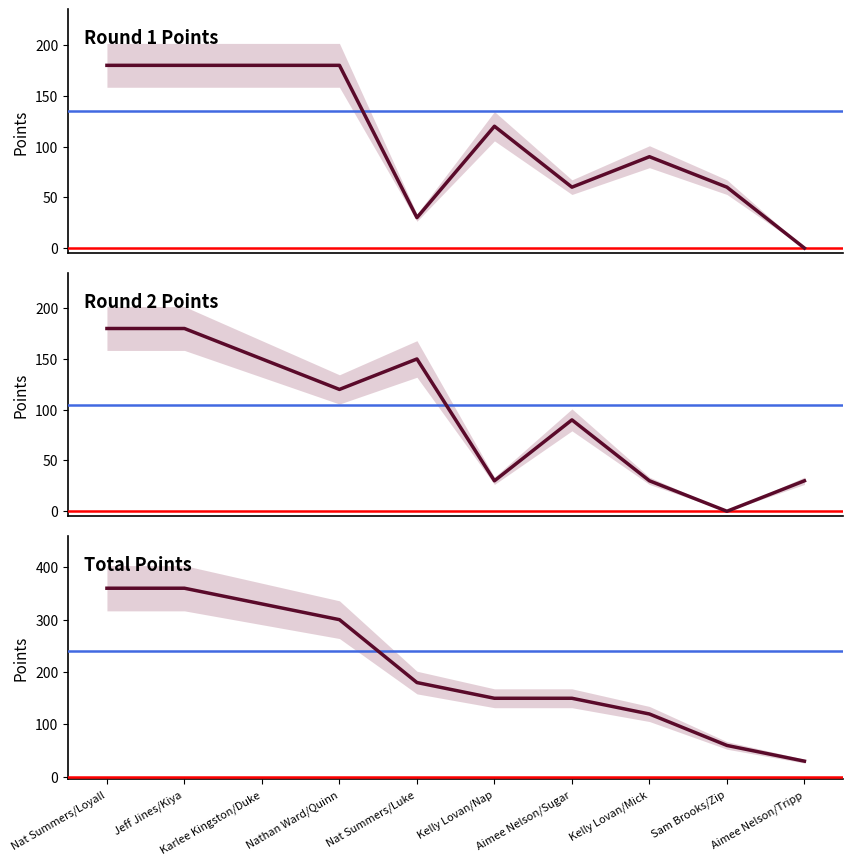

How many data points in Total Points are above 180?

4